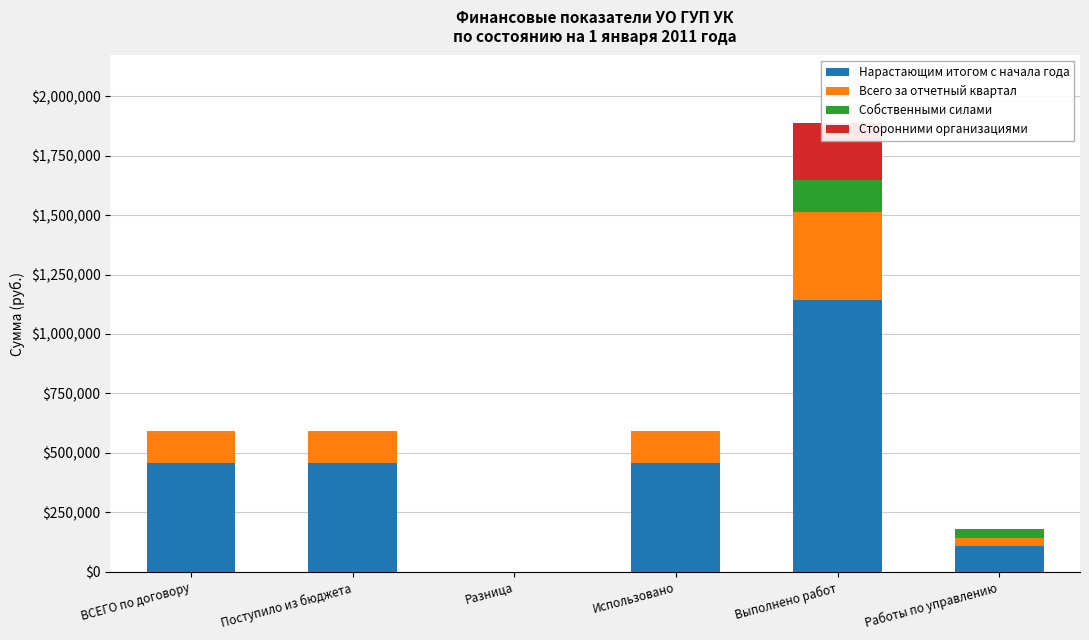

Reading left to right, extract all data points from this chart.

Нарастающим итогом с начала года: 457359.5	457359.5	0.0	457359.5	1141587.6	106734.4
Всего за отчетный квартал: 132887.7	132887.7	0.0	132887.7	373095.9	36141.6
Собственными силами: 0.0	0.0	0.0	0.0	134707.4	36141.6
Сторонними организациями: 0.0	0.0	0.0	0.0	238388.5	0.0